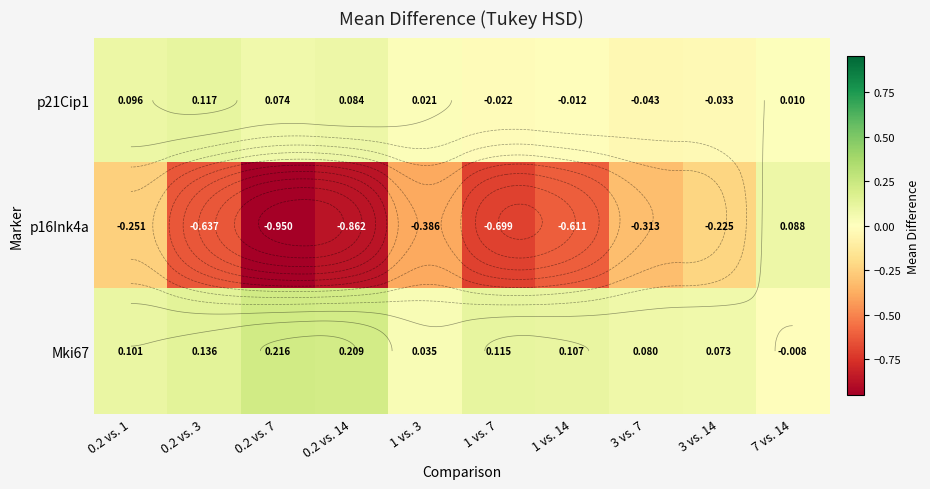

Which series has the widest spread of values?

p16Ink4a